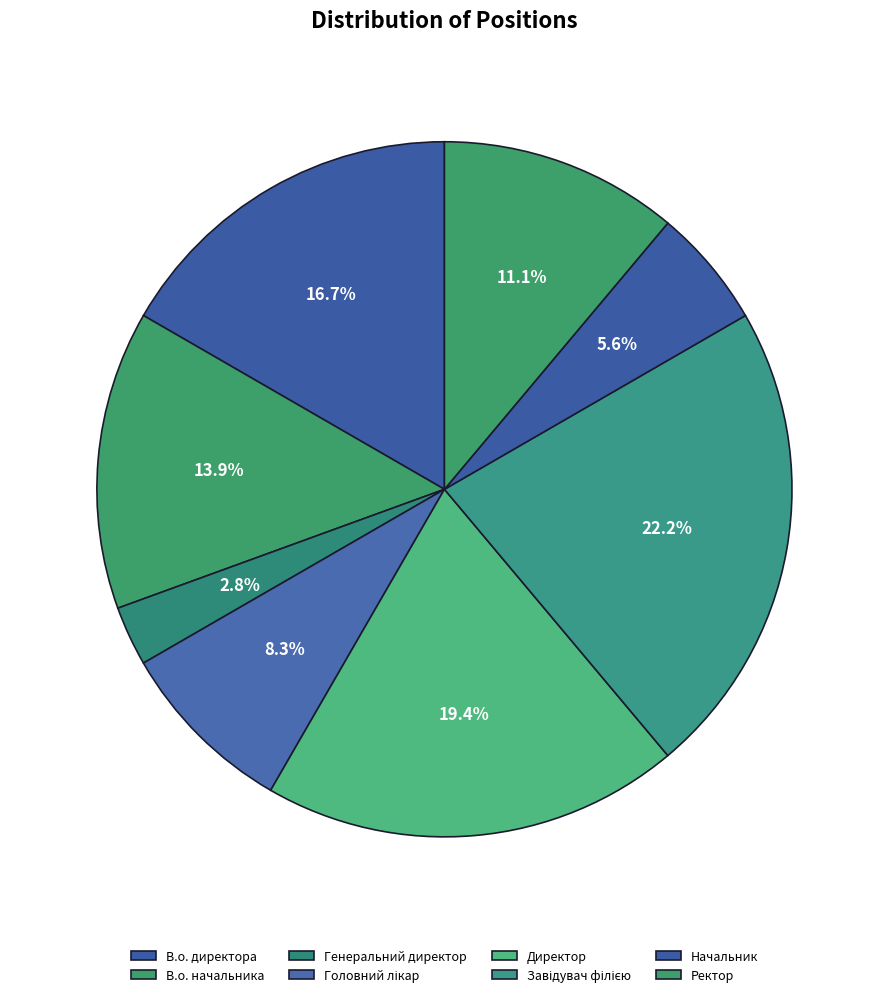

How many slices are in this pie chart?

8